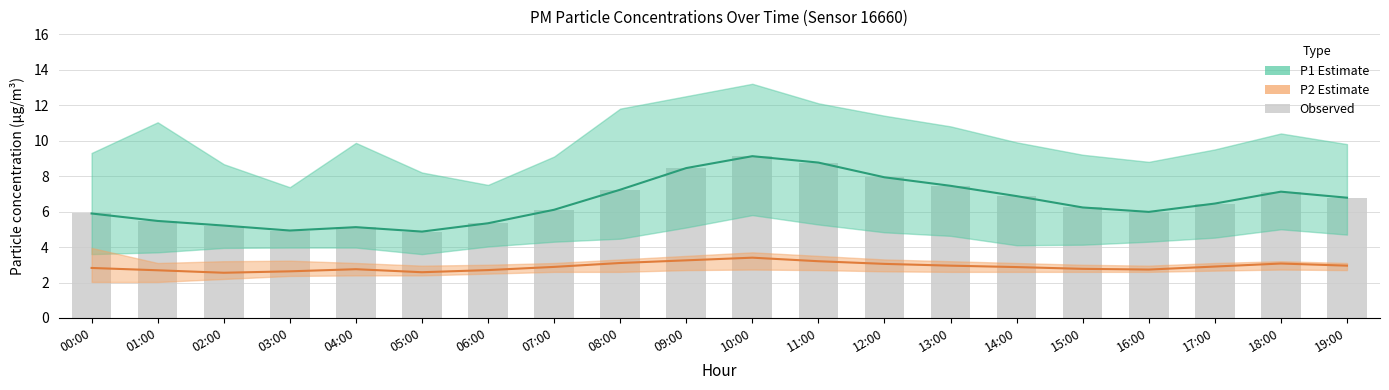

List the labels in order of P1 mean value, smallest first.

05:00, 03:00, 04:00, 02:00, 06:00, 01:00, 00:00, 16:00, 07:00, 15:00, 17:00, 19:00, 14:00, 18:00, 08:00, 13:00, 12:00, 09:00, 11:00, 10:00